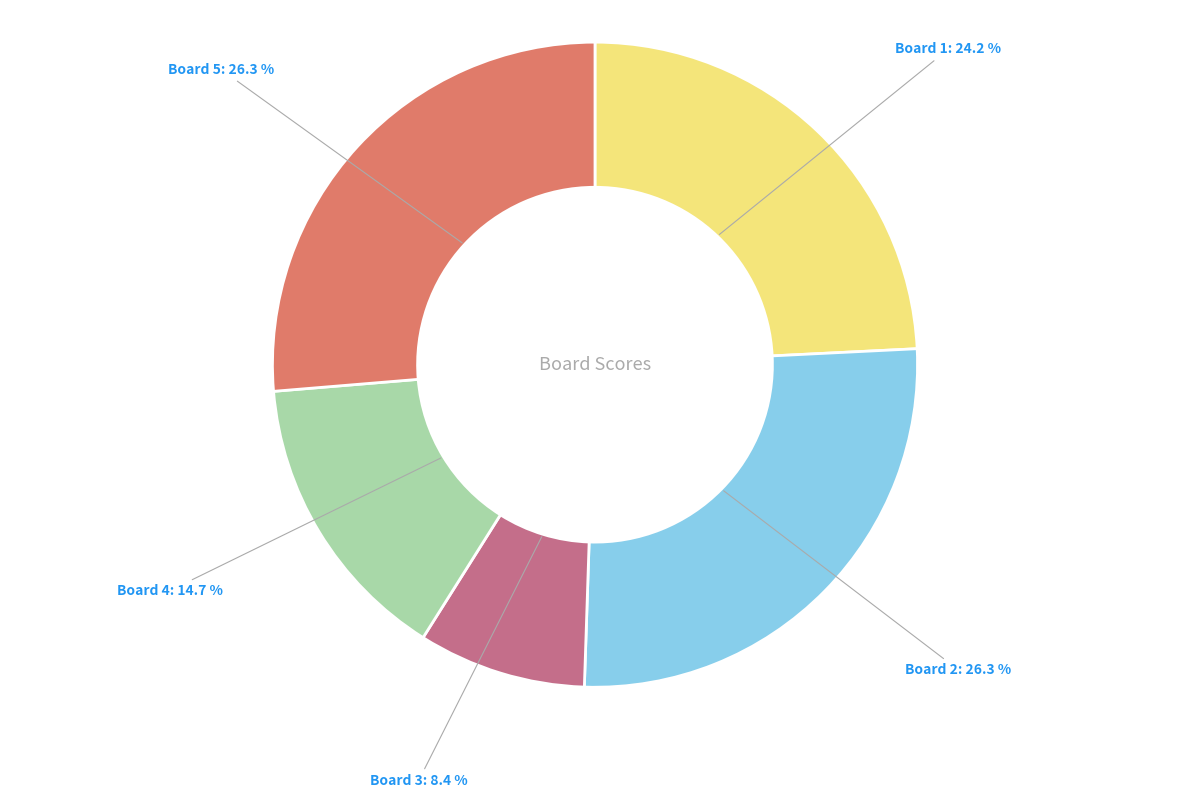

The Board 5 slice represents 26% of the pie. True or false?

True